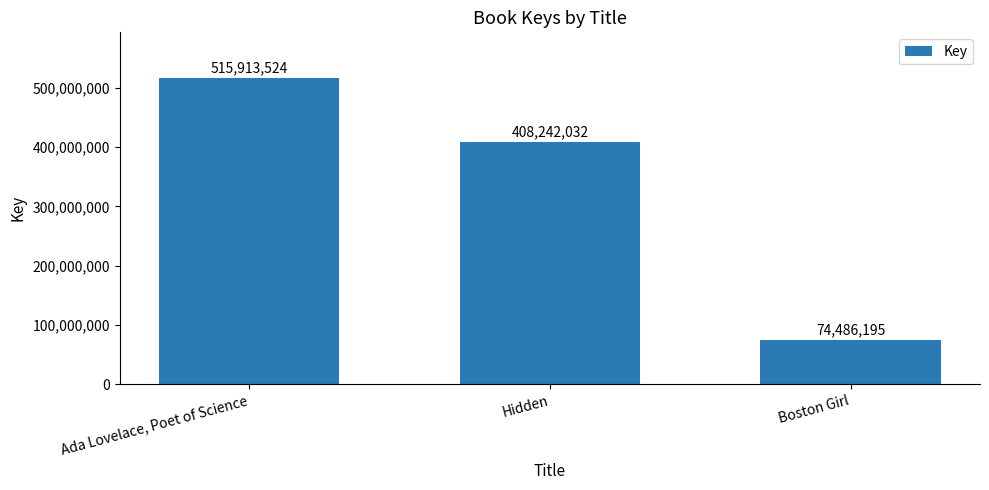

Reading left to right, what are all the values shown in this chart?

515913524	408242032	74486195